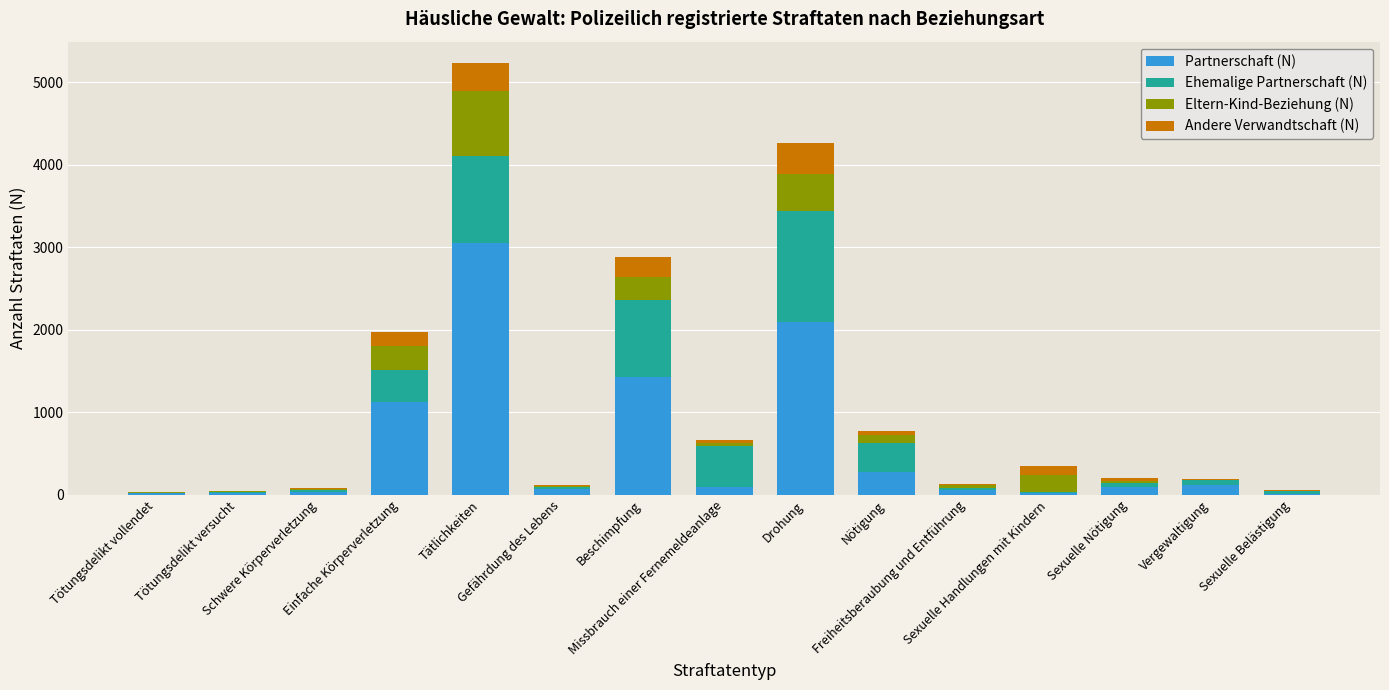

What is the highest value of the Partnerschaft (N) series?

3053